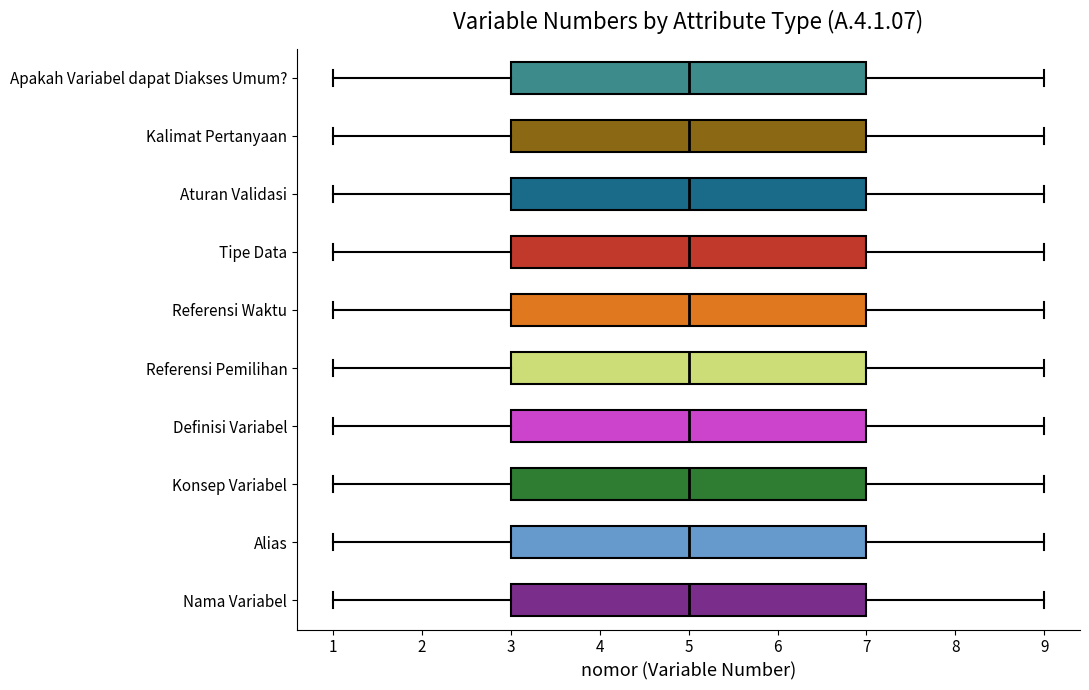

Reading bottom to top, read every box against the x-axis: the position of its median line, the range the box covers, and the ends of its whiskers. The values are not printed on the chart, so give them approximately, as read against the axis.

Nama Variabel: median 5, box 3 to 7, whiskers 1 to 9
Alias: median 5, box 3 to 7, whiskers 1 to 9
Konsep Variabel: median 5, box 3 to 7, whiskers 1 to 9
Definisi Variabel: median 5, box 3 to 7, whiskers 1 to 9
Referensi Pemilihan: median 5, box 3 to 7, whiskers 1 to 9
Referensi Waktu: median 5, box 3 to 7, whiskers 1 to 9
Tipe Data: median 5, box 3 to 7, whiskers 1 to 9
Aturan Validasi: median 5, box 3 to 7, whiskers 1 to 9
Kalimat Pertanyaan: median 5, box 3 to 7, whiskers 1 to 9
Apakah Variabel dapat Diakses Umum?: median 5, box 3 to 7, whiskers 1 to 9